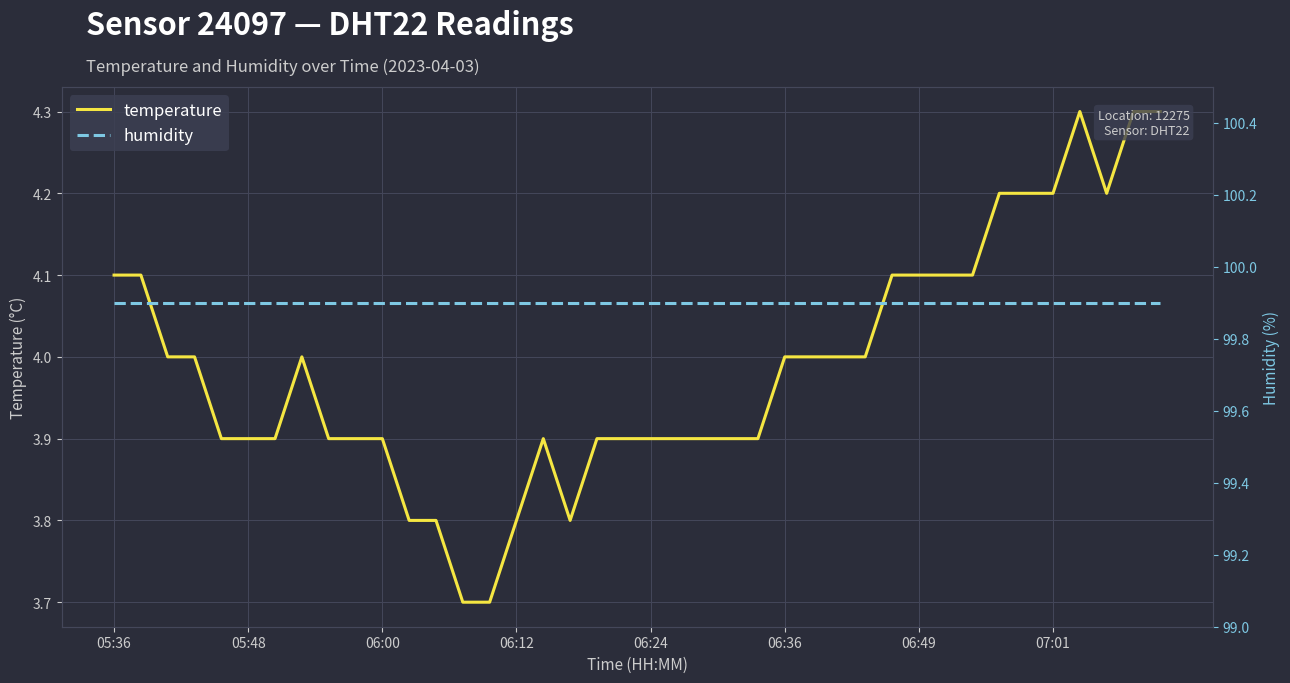

What is the total value across all series at 31?

104.0